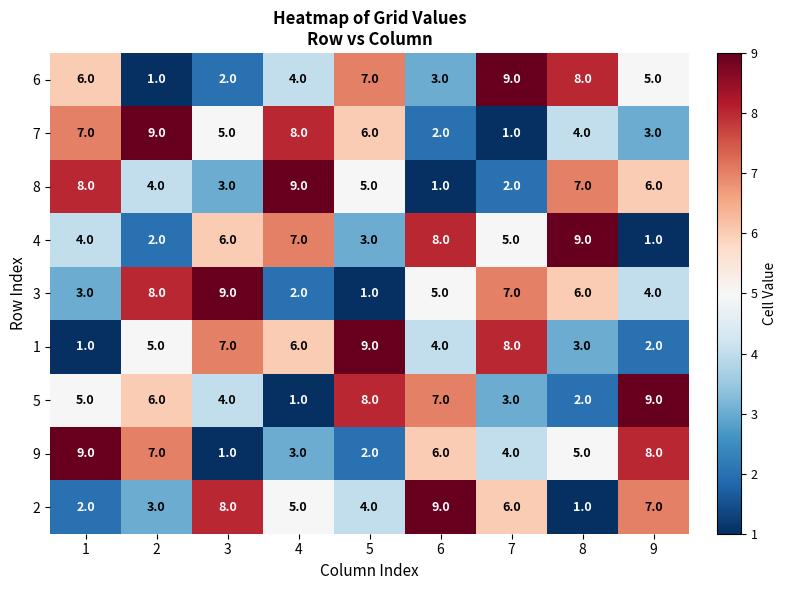

At how many categories does at least one series exceed 2?

9